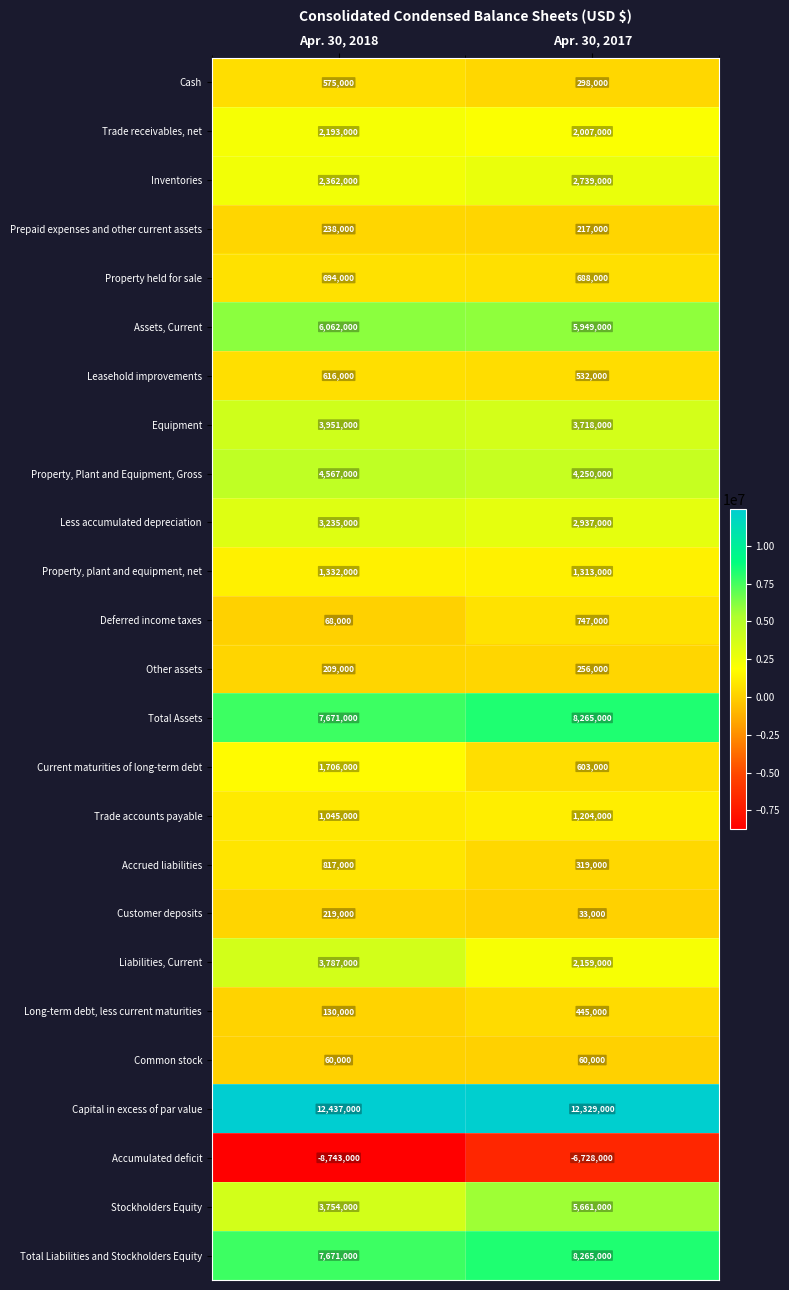

List the labels in order of Prepaid expenses and other current assets value, largest first.

Apr. 30, 2018, Apr. 30, 2017